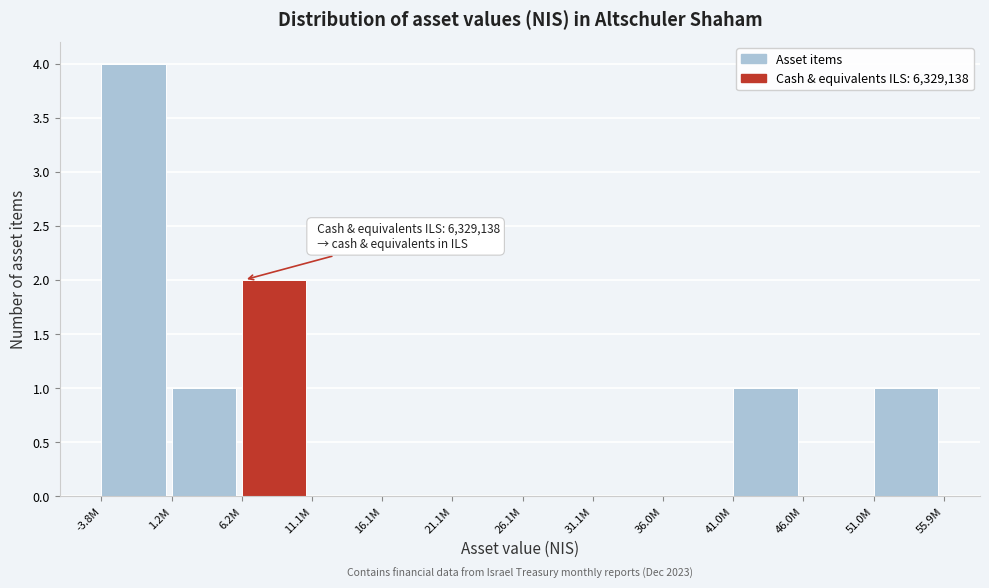

Reading left to right, list all the values displayed in this chart.

-3.8M=4	1.2M=1	6.2M=2	11.1M=0	16.1M=0	21.1M=0	26.1M=0	31.1M=0	36.0M=0	41.0M=1	46.0M=0	51.0M=1